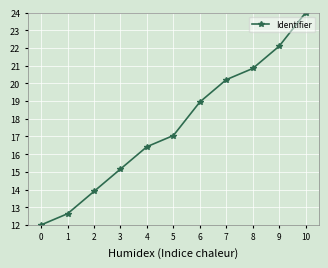

What value does the data have at 5?

17.1